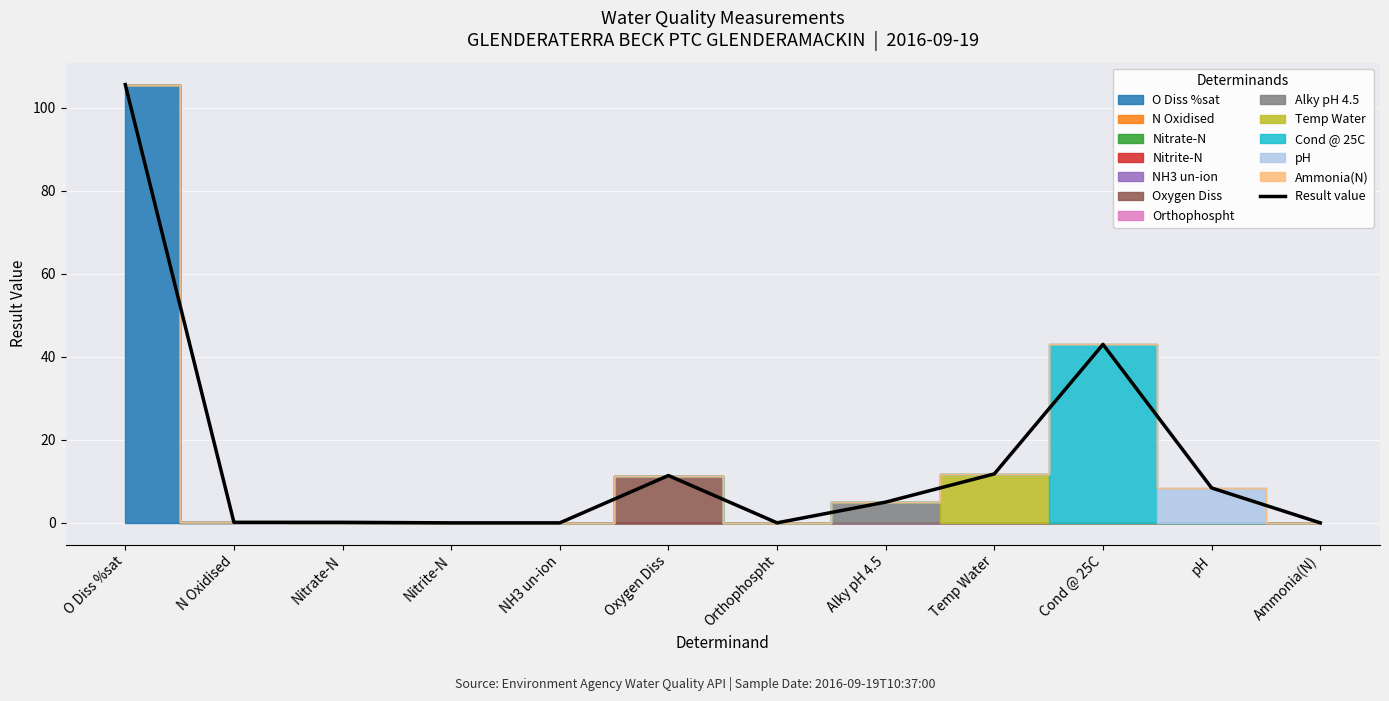

What is the difference between the second highest and second lowest values?

43.0